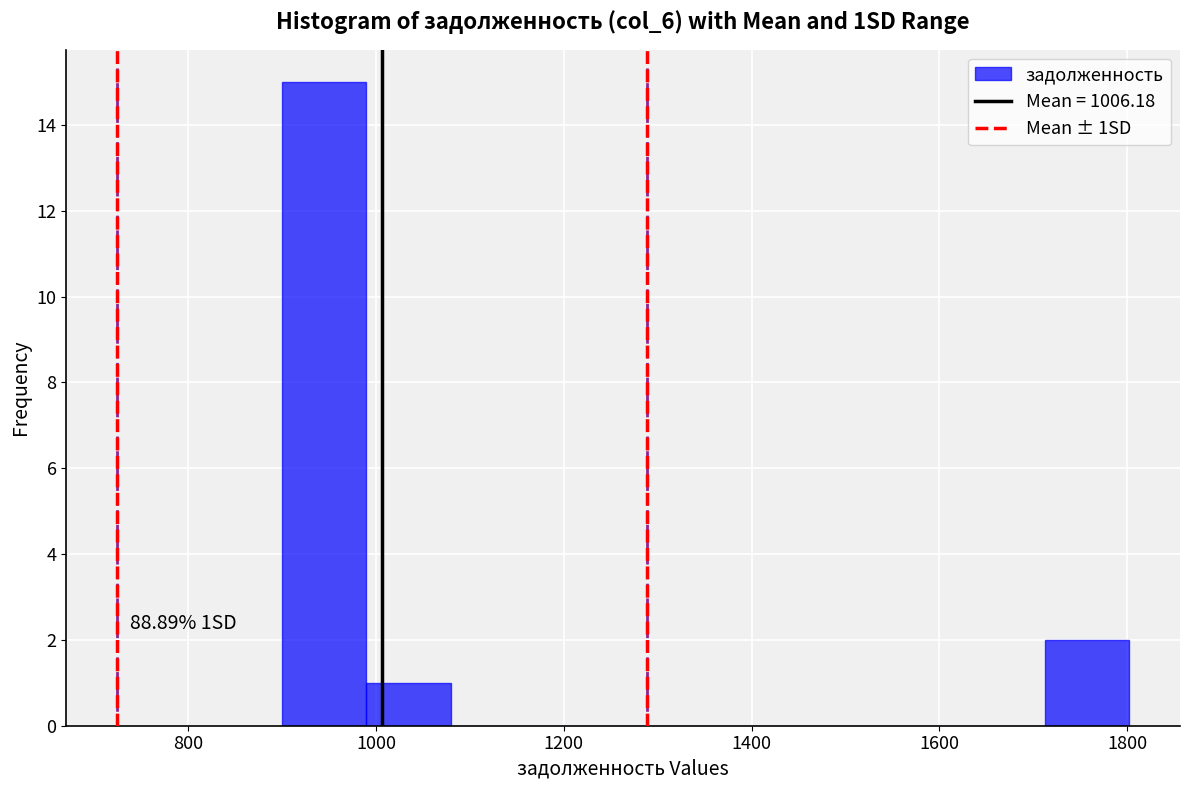

Which range on the x-axis has the tallest bar?

900 to 980